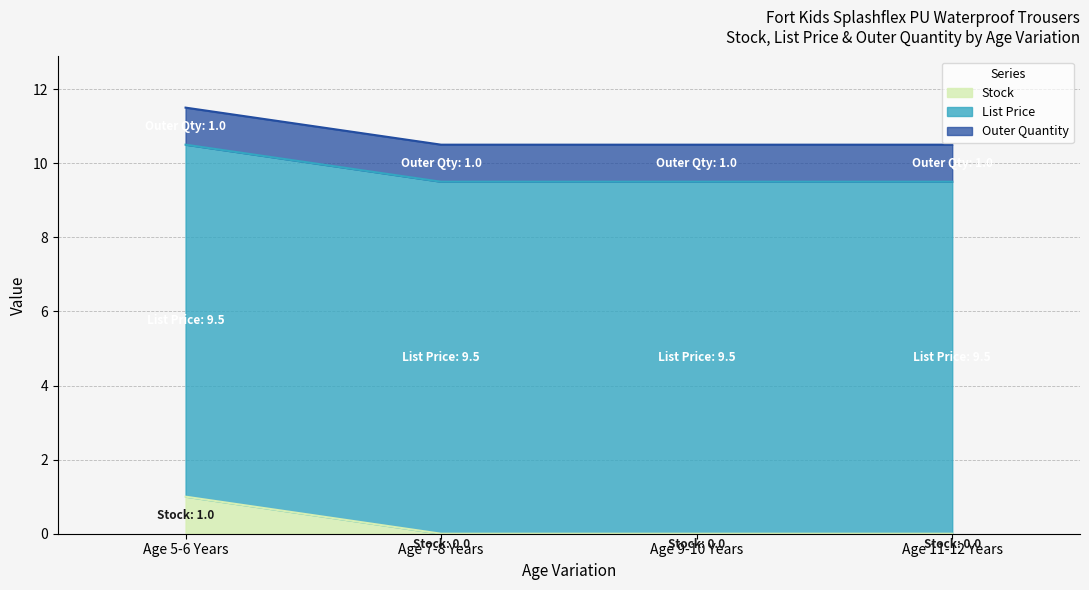

Does the chart have visible grid lines?

Yes